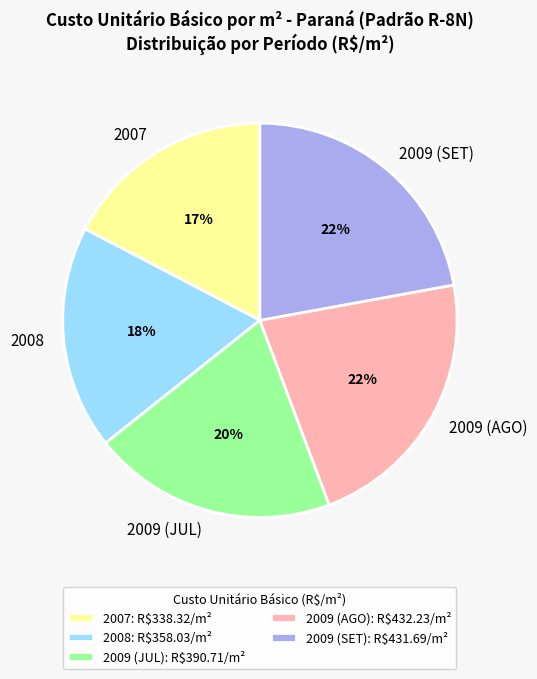

Which slice is the smallest?

2007